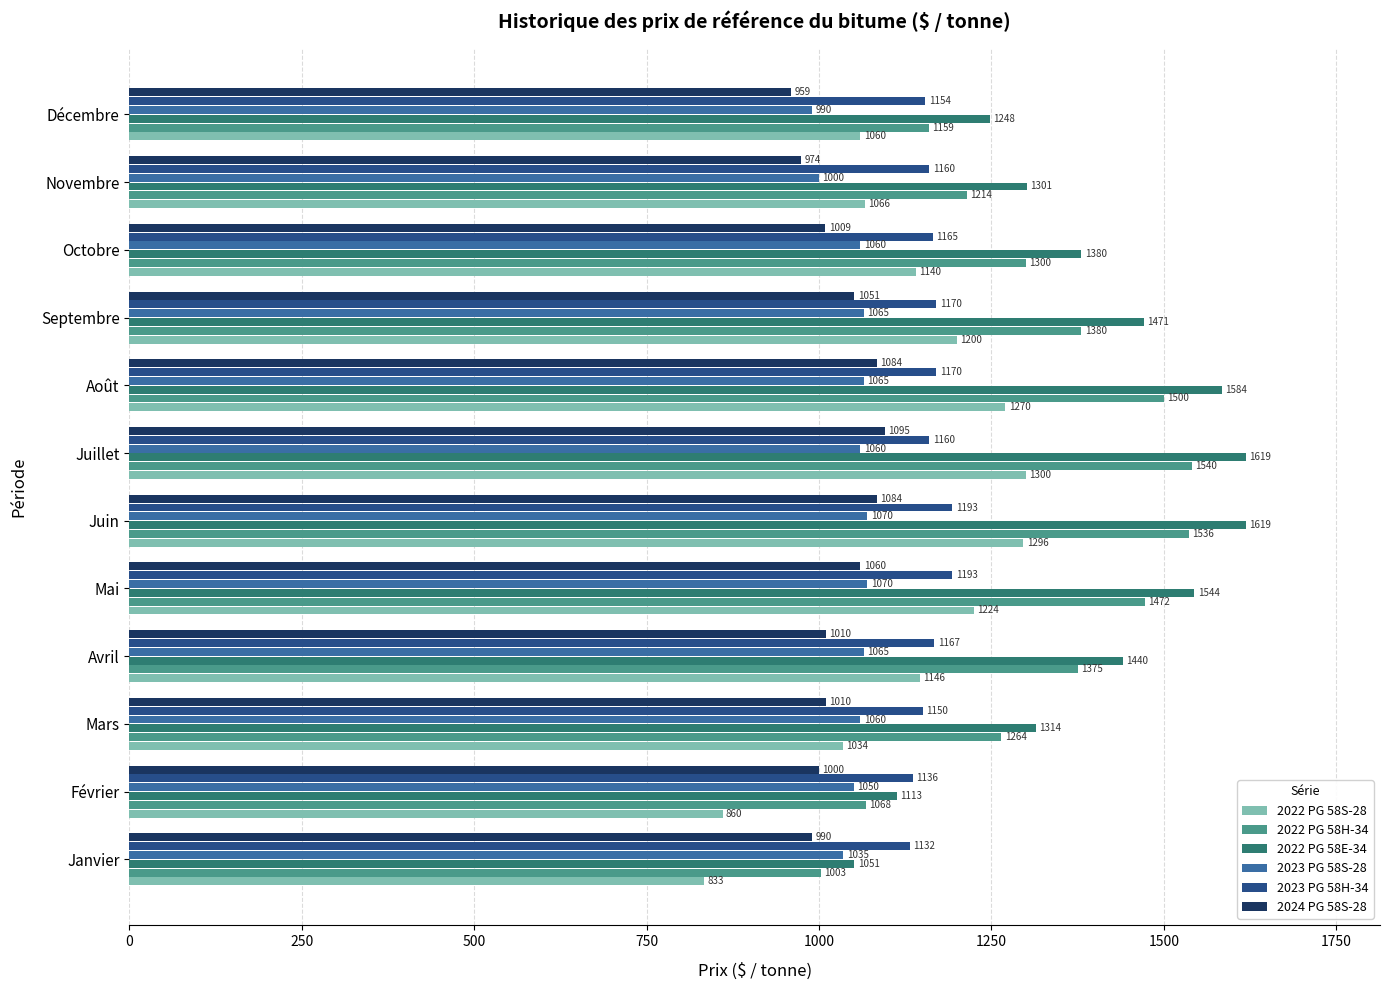

At Août, list the series in order from smallest to largest.

2023 PG 58S-28, 2024 PG 58S-28, 2023 PG 58H-34, 2022 PG 58S-28, 2022 PG 58H-34, 2022 PG 58E-34